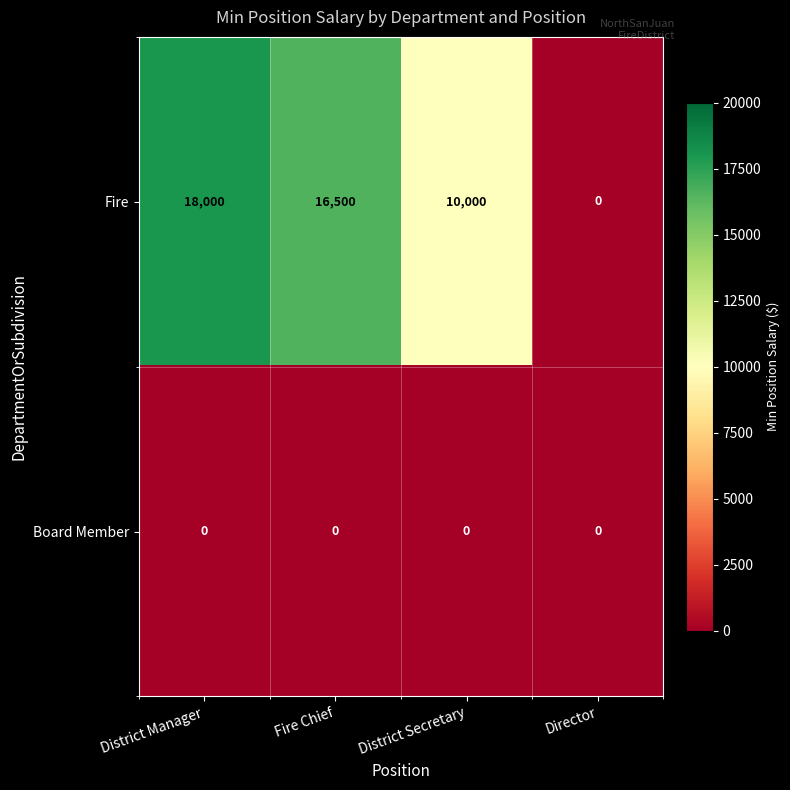

Is it true that Fire equals 9997 at District Manager?

False